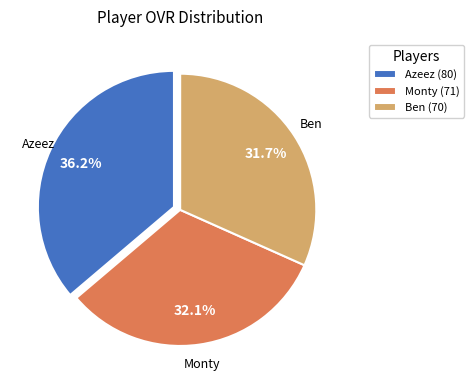

What is the ratio of the value at Ben (70) to the value at Azeez (80)?

0.9